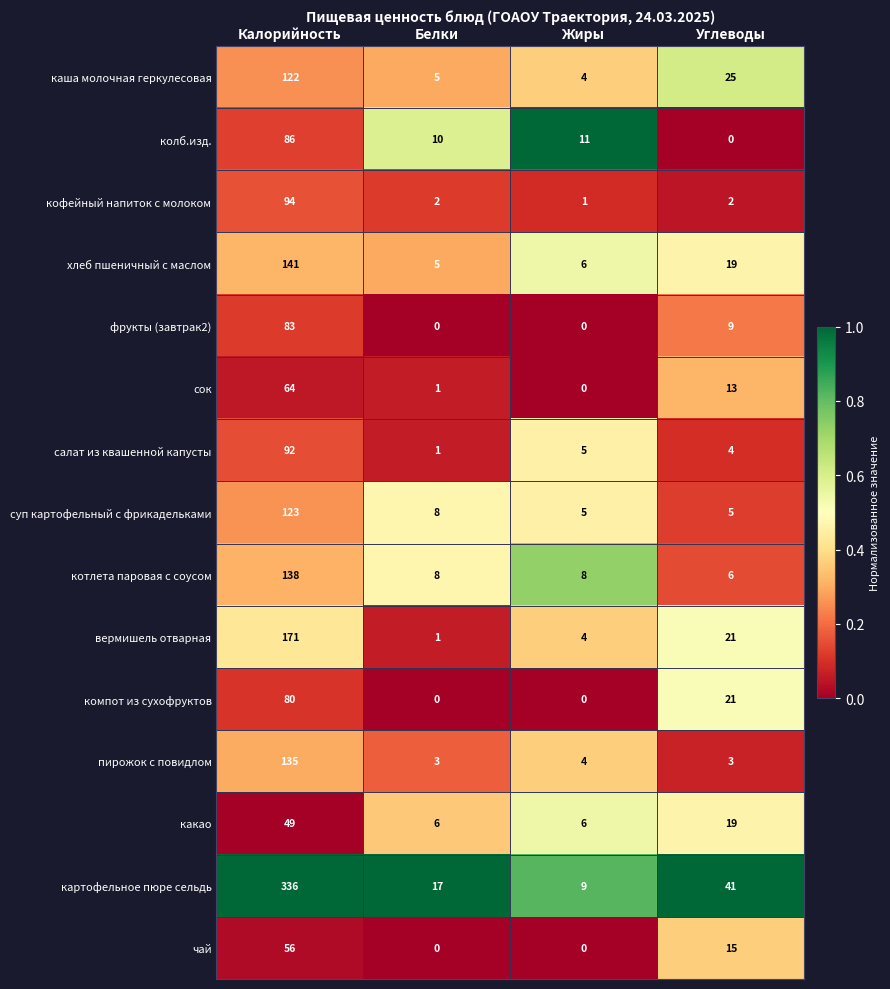

At how many categories does at least one series exceed 0?

4